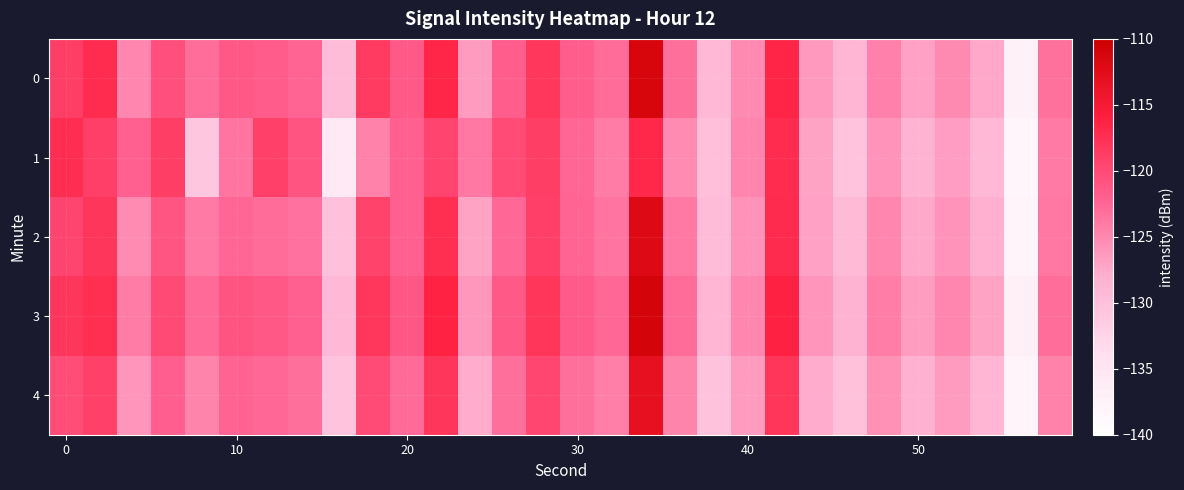

Which series has the largest total across all categories?

3